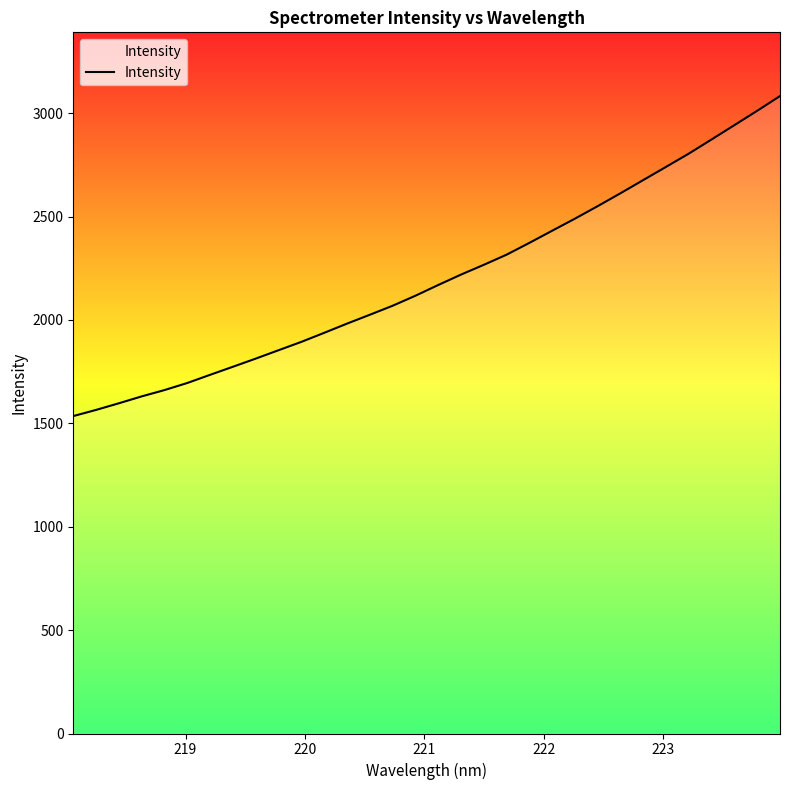

What is the minimum value shown in the chart?

1535.0